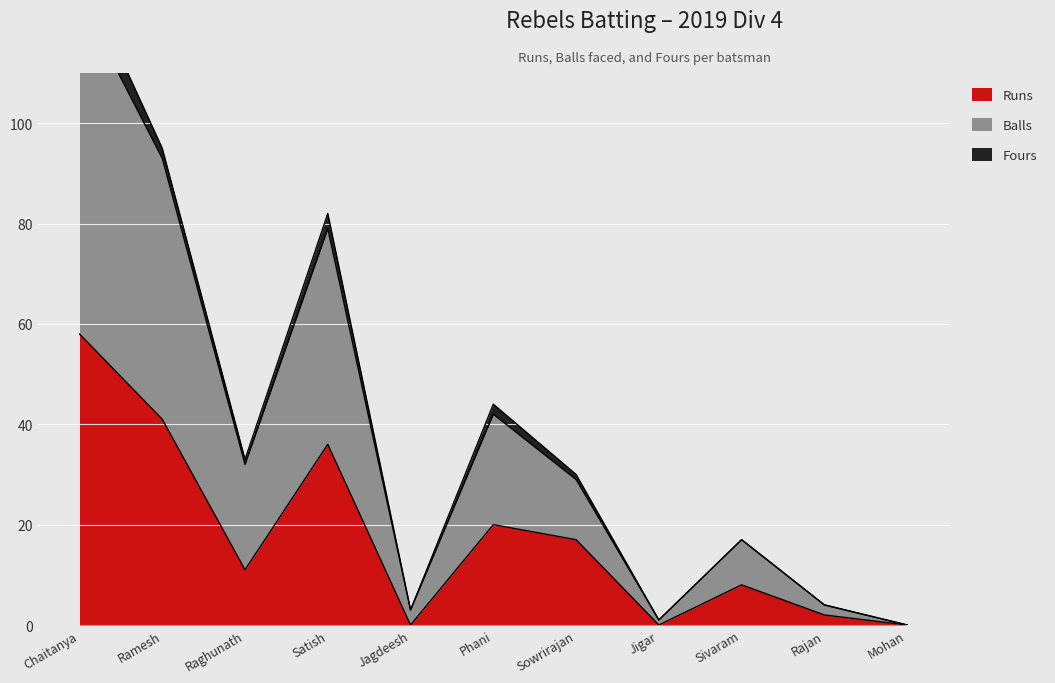

Is it true that Runs equals 18 at Ramesh?

False